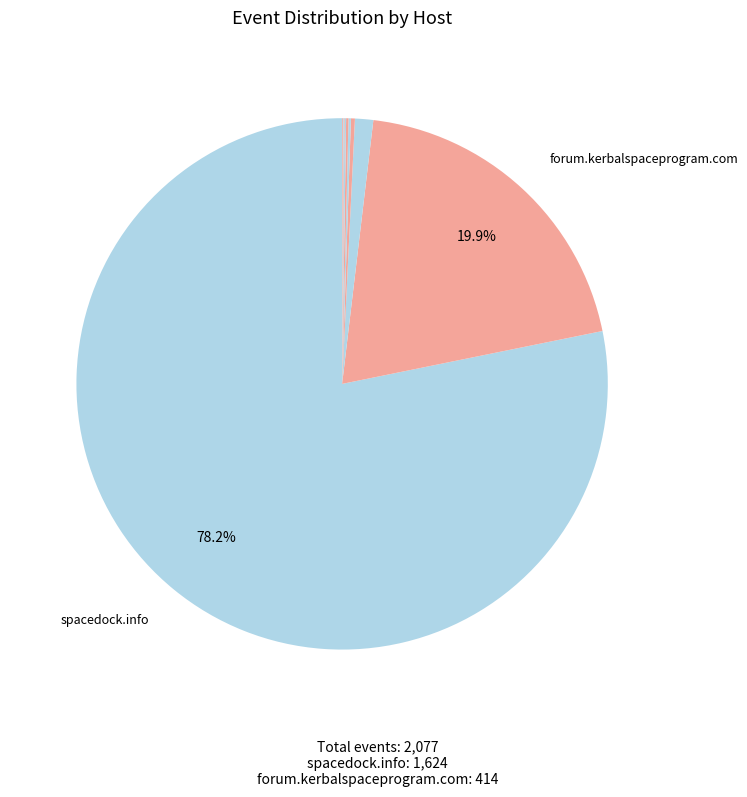

How many segments does this pie chart have?

10